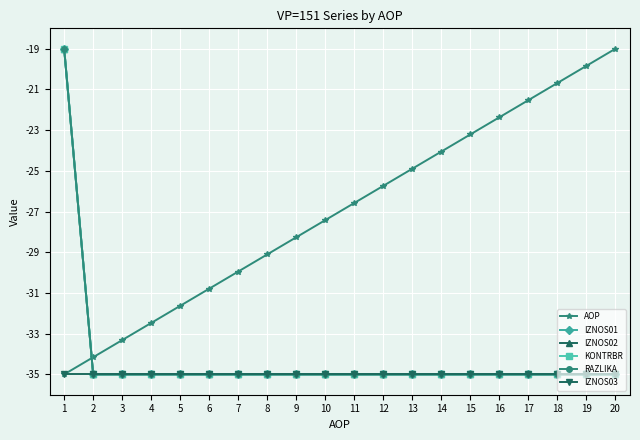

Is this an area chart (filled region under the line)?

No